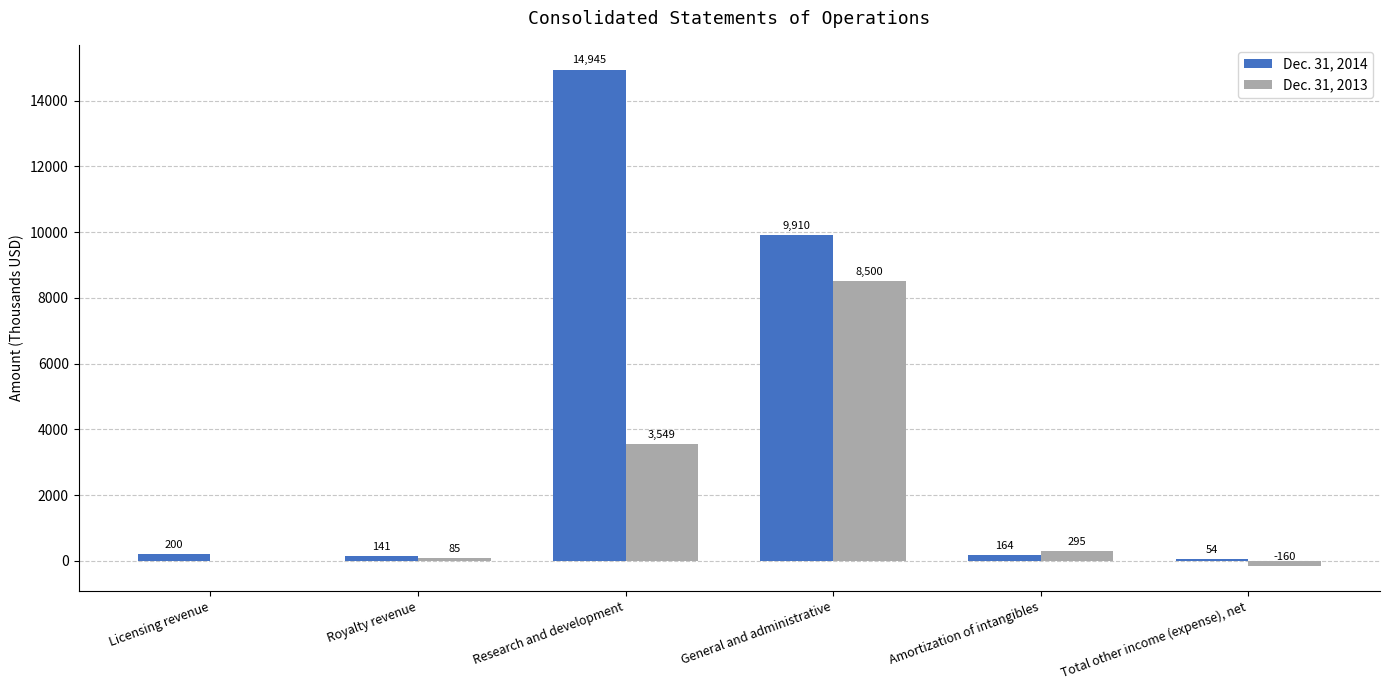

What is the difference between the Dec. 31, 2014 values at Total other income (expense), net and General and administrative?

9856